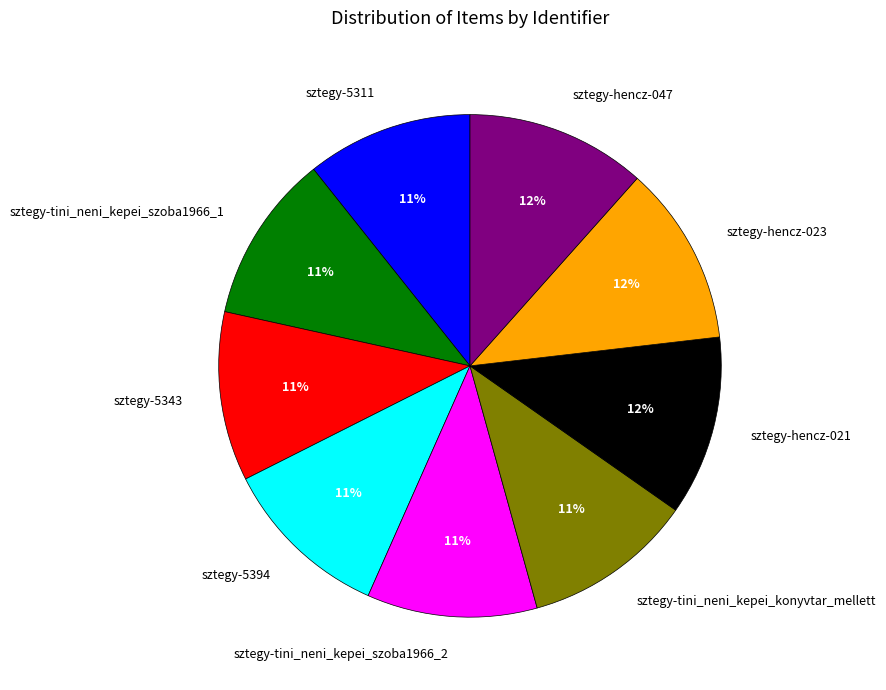

Is it true that sztegy-5343 is 2% of the pie?

False